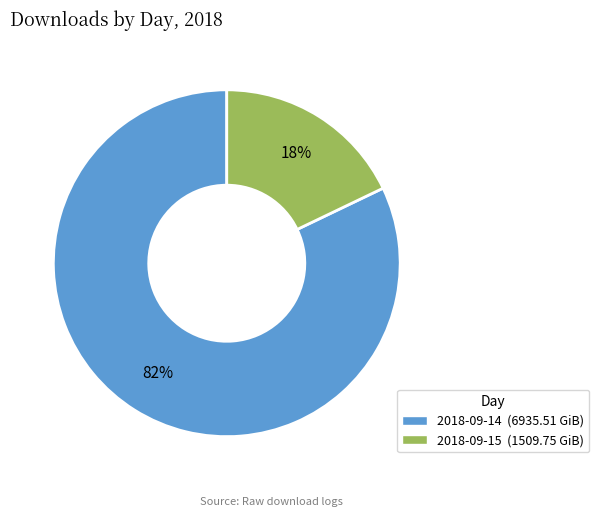

Is 2018-09-15 the majority of the pie?

No